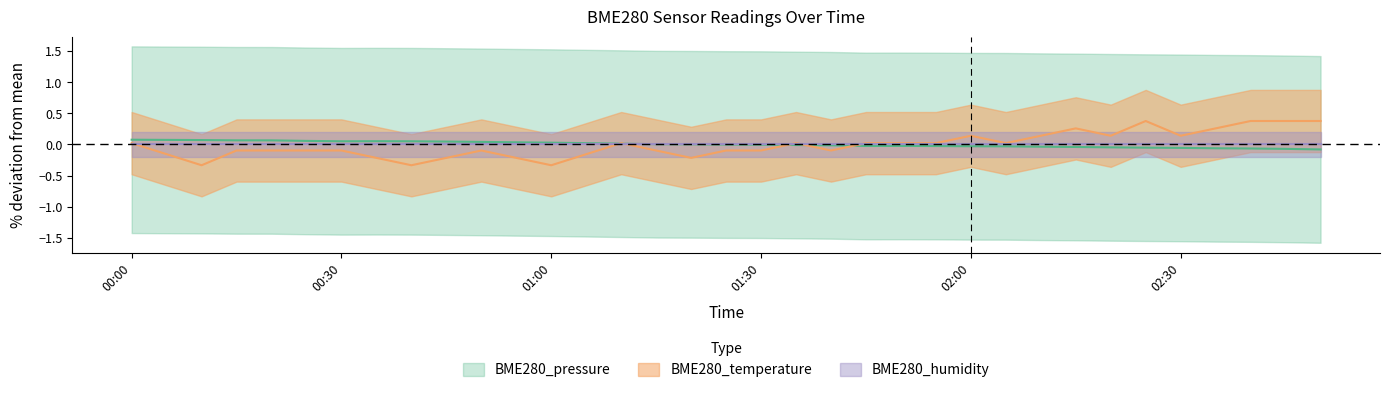

True or false: BME280_temperature has more than 1 interior local peaks.

True